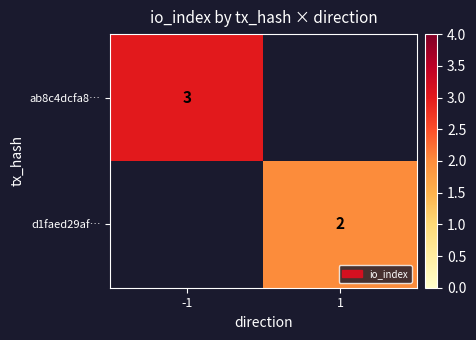

Is the value of d1faed29af… at 1 greater than the value of ab8c4dcfa8… at -1?

No